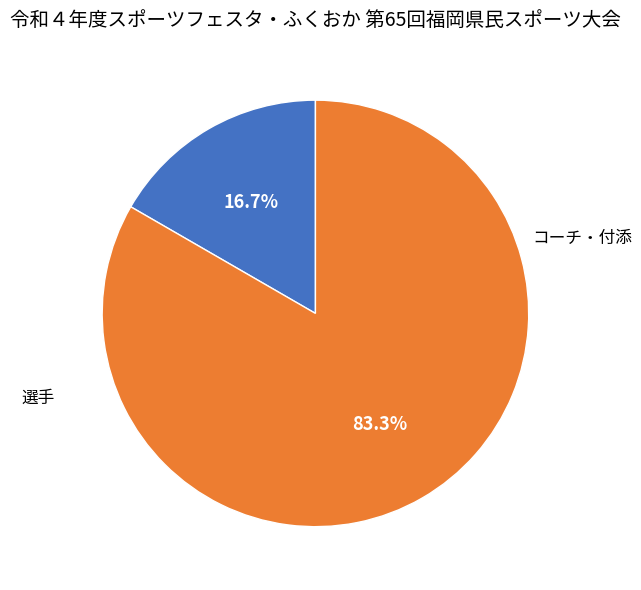

To the nearest percent, what is the combined percentage of 選手 and コーチ・付添?

100%